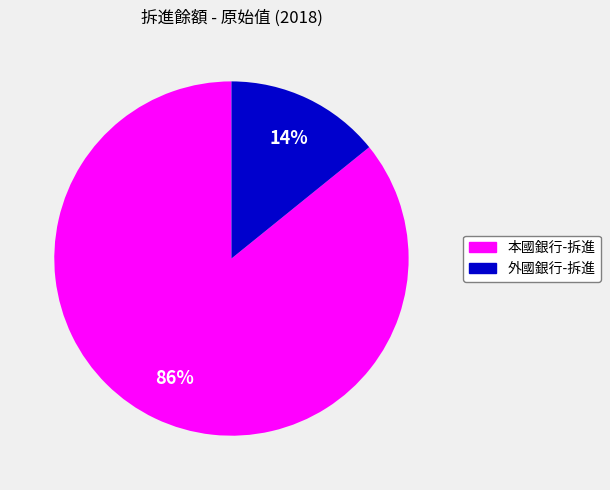

To the nearest percent, what is the average slice percentage?

50%